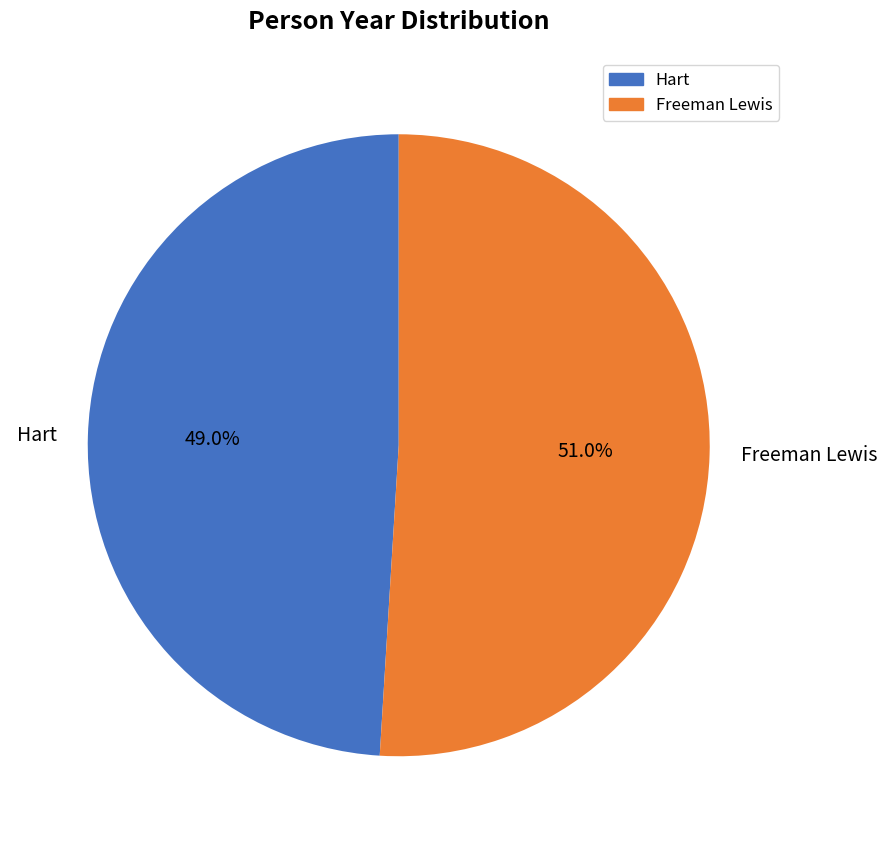

To the nearest percent, what portion does Hart represent?

49%